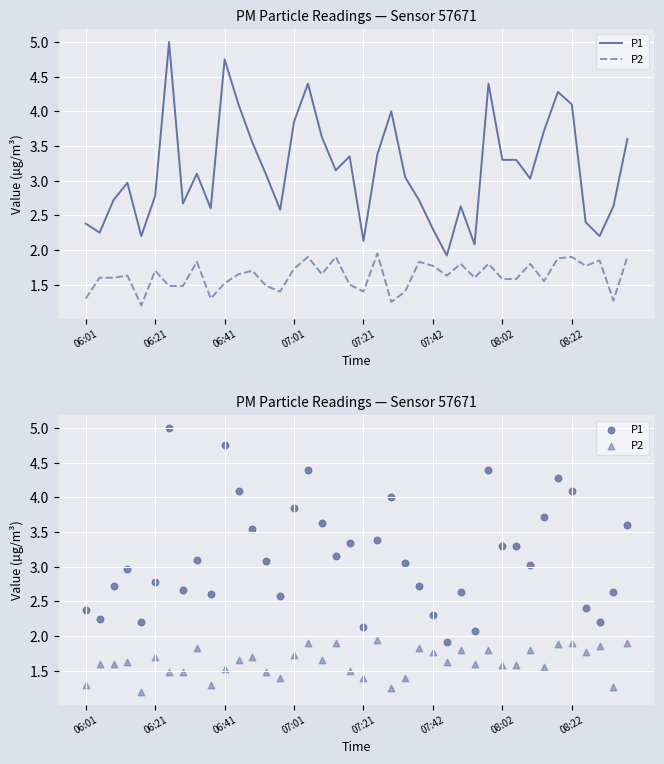

At how many categories does at least one series exceed 1?

40